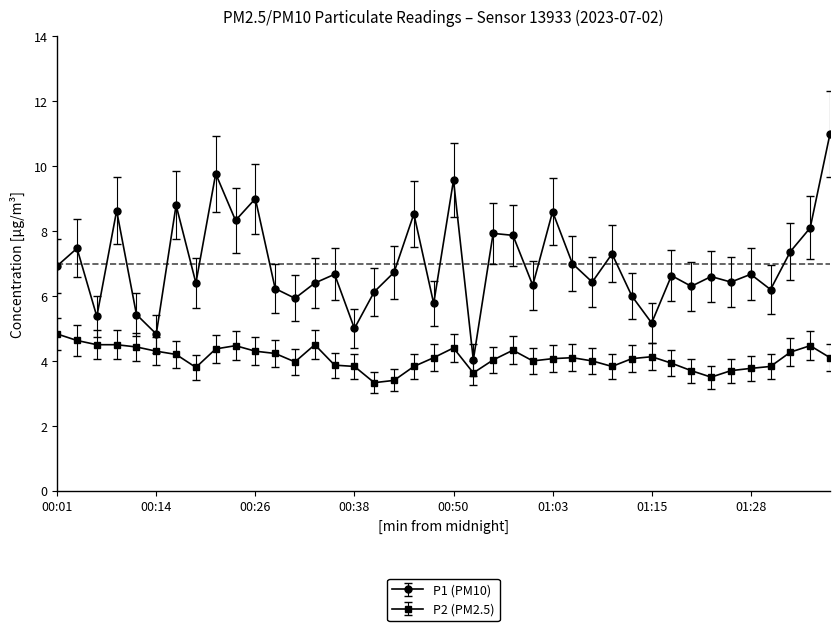

Which series has the widest spread of values?

P1 (PM10)